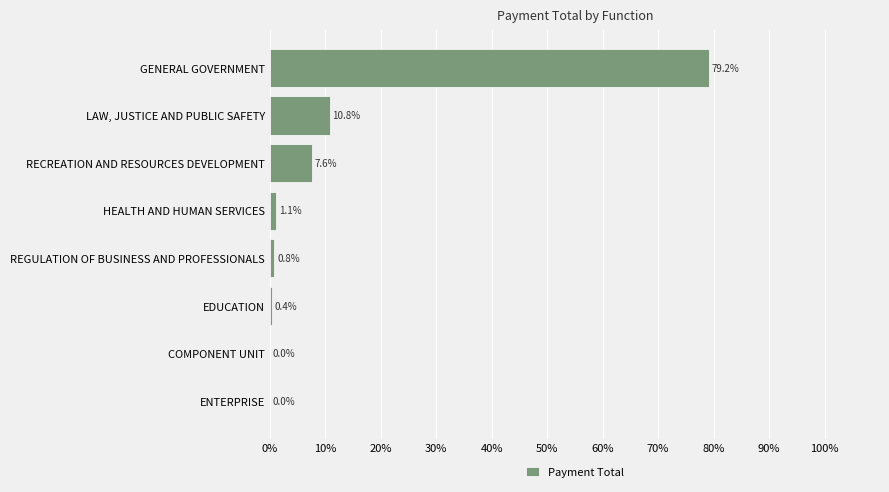

Read the value at LAW, JUSTICE AND PUBLIC SAFETY.

10.8